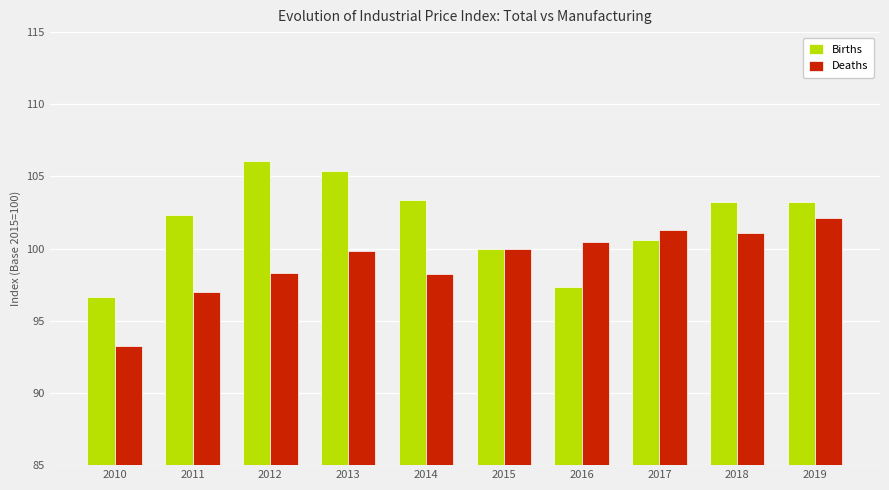

List the series in order of their overall mean, lowest first.

Deaths, Births